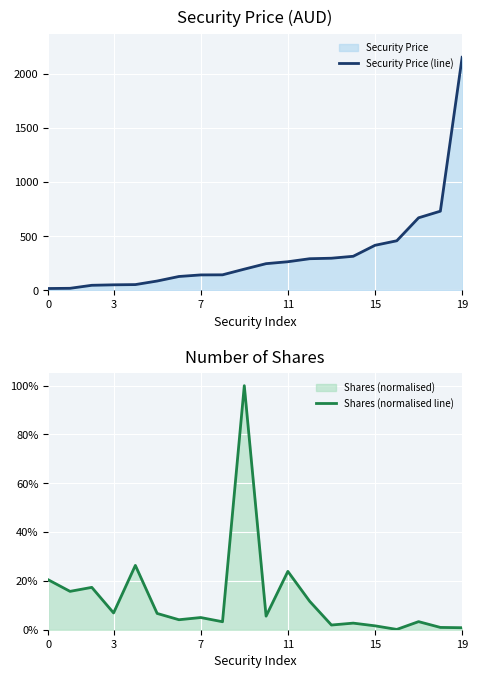

The value of Security Price (line) at 19 is 2155.1. True or false?

True